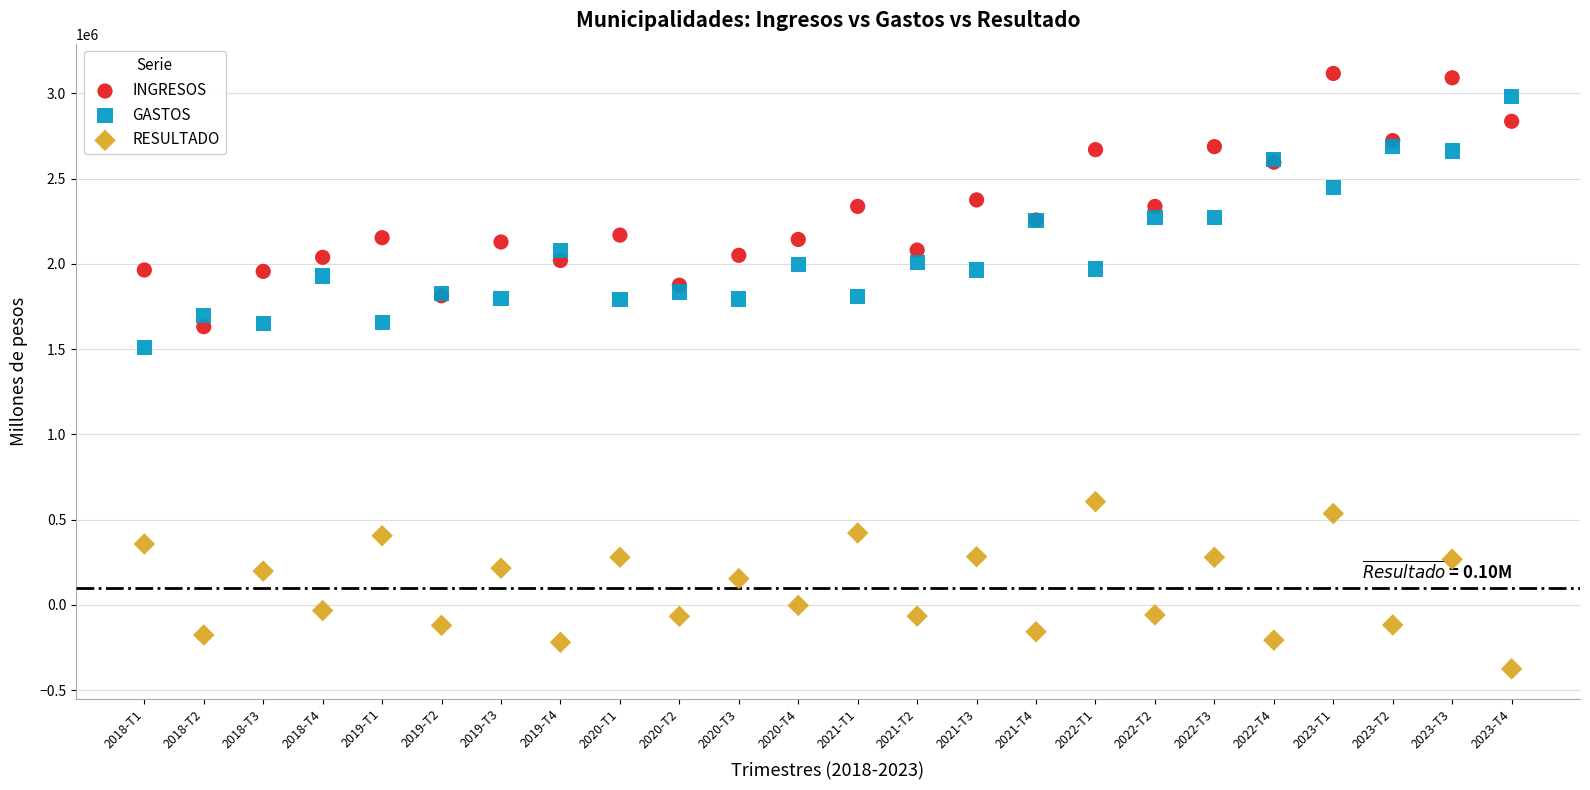

Which series reaches the minimum Y coordinate?

RESULTADO